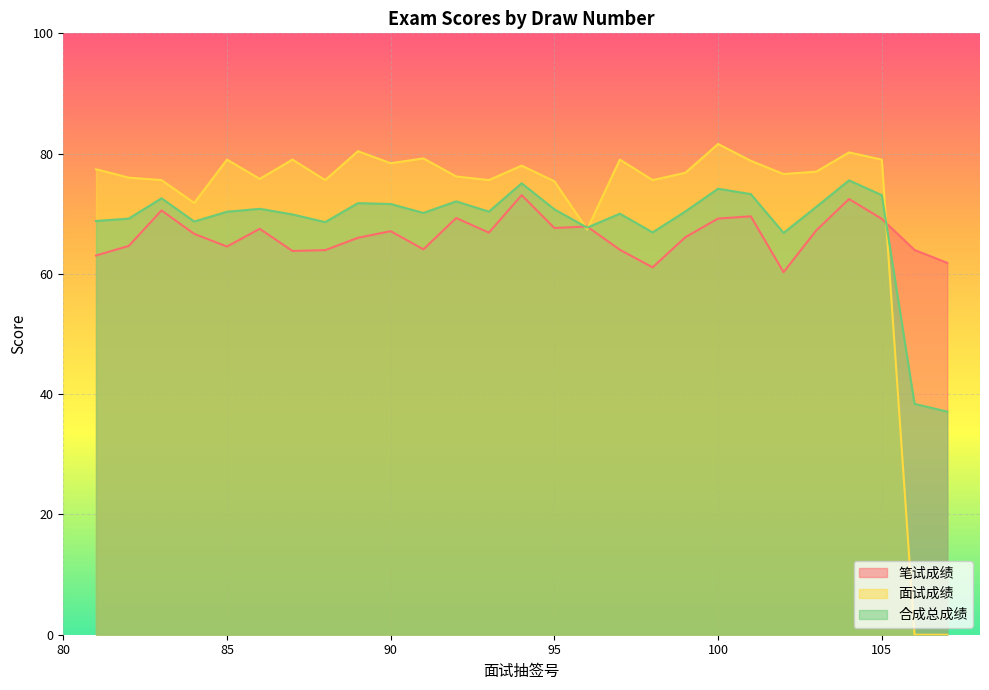

List the series in order of their overall mean, highest first.

面试成绩, 合成总成绩, 笔试成绩